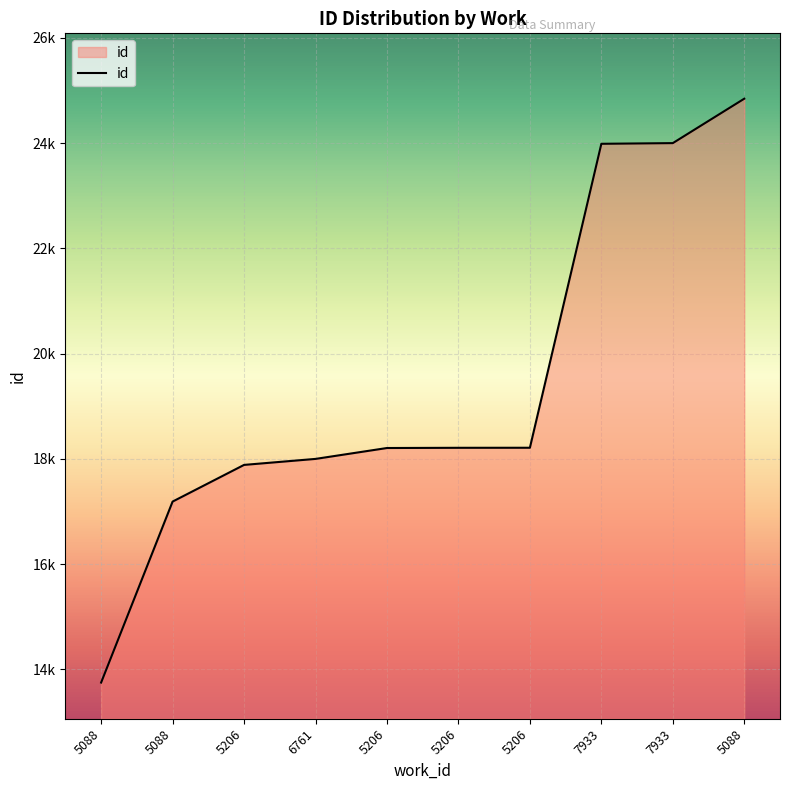

True or false: the data shows 30958 at 5206.

False